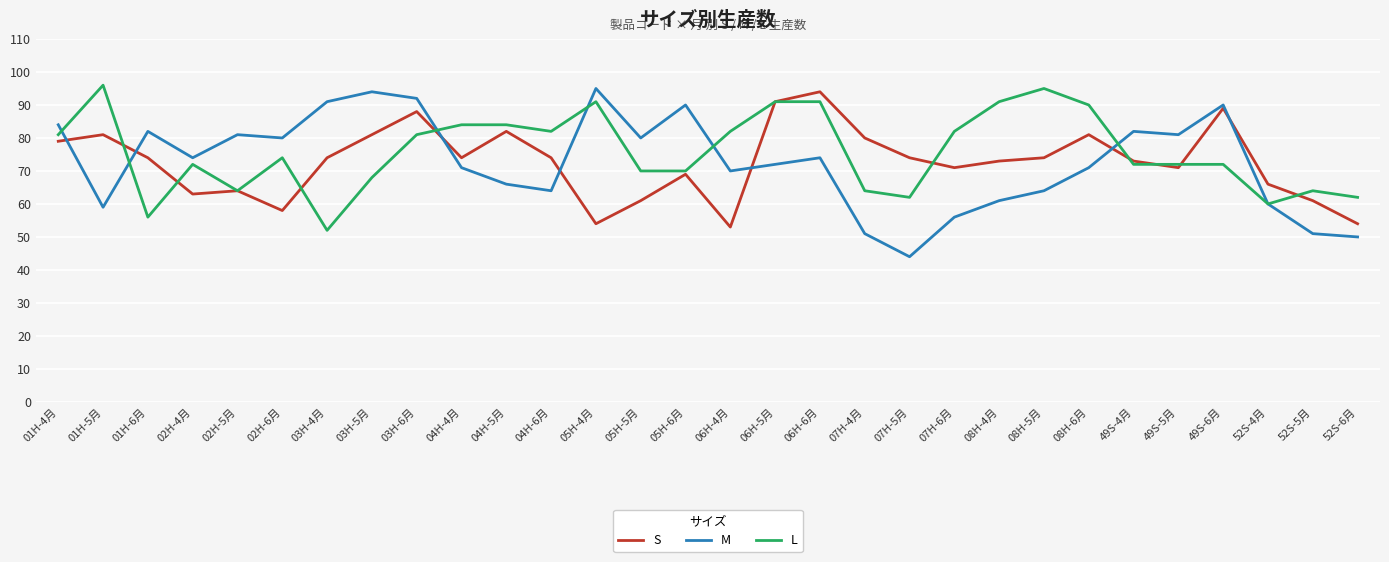

At how many categories does at least one series exceed 44?

30